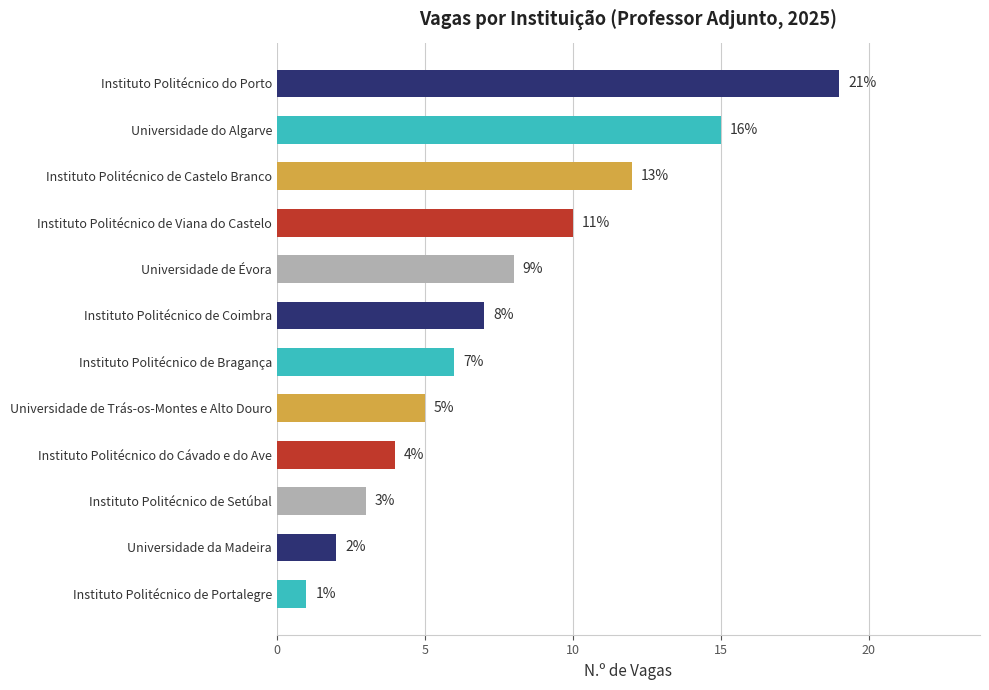

What is the difference between the values at Instituto Politécnico de Castelo Branco and Instituto Politécnico do Cávado e do Ave?

8